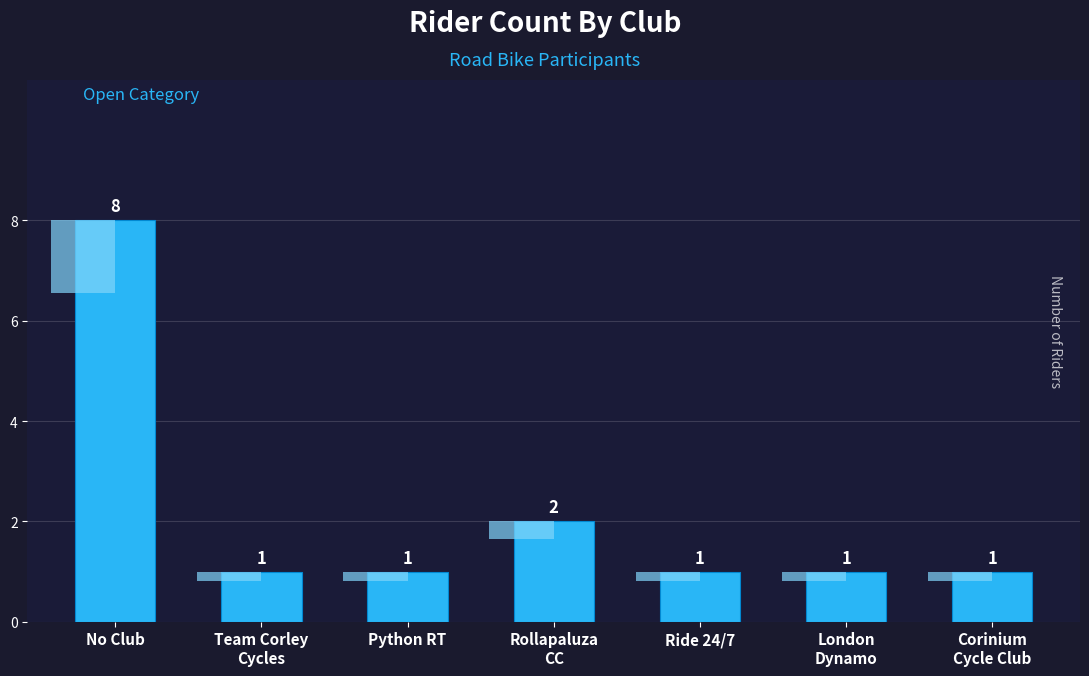

Reading left to right, extract all data points from this chart.

No Club=8	Team Corley
Cycles=1	Python RT=1	Rollapaluza
CC=2	Ride 24/7=1	London
Dynamo=1	Corinium
Cycle Club=1